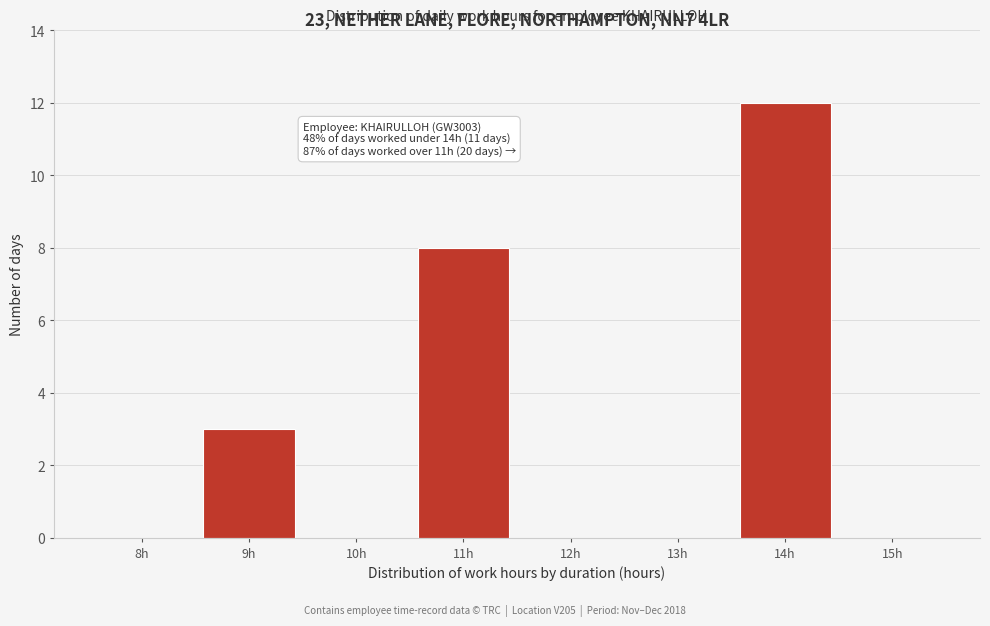

Reading left to right, transcribe all the data shown in this chart.

8h=0	9h=3	10h=0	11h=8	12h=0	13h=0	14h=12	15h=0